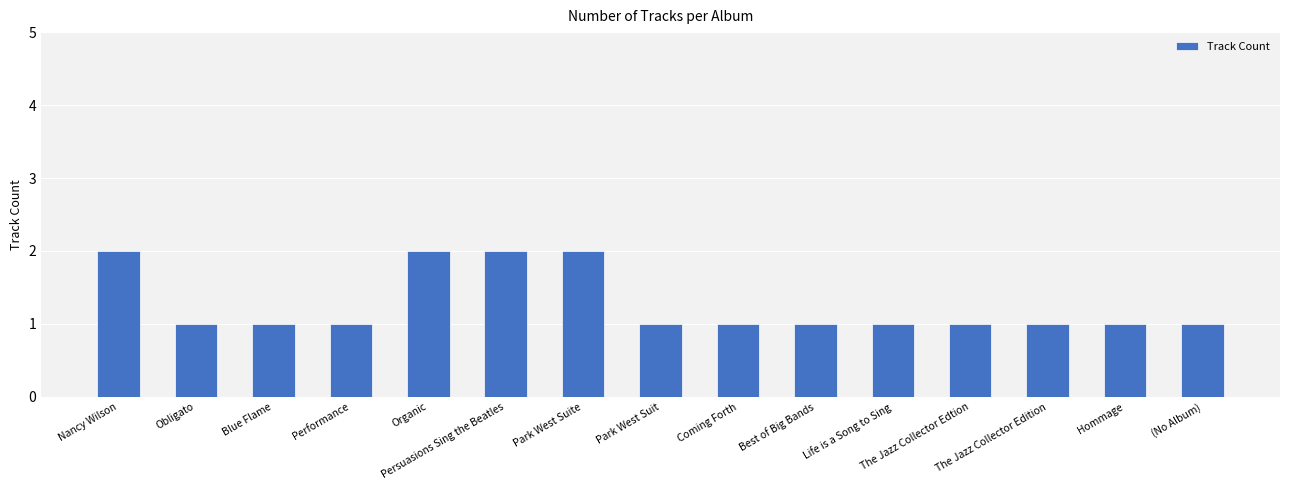

What is the sum of all values?

19